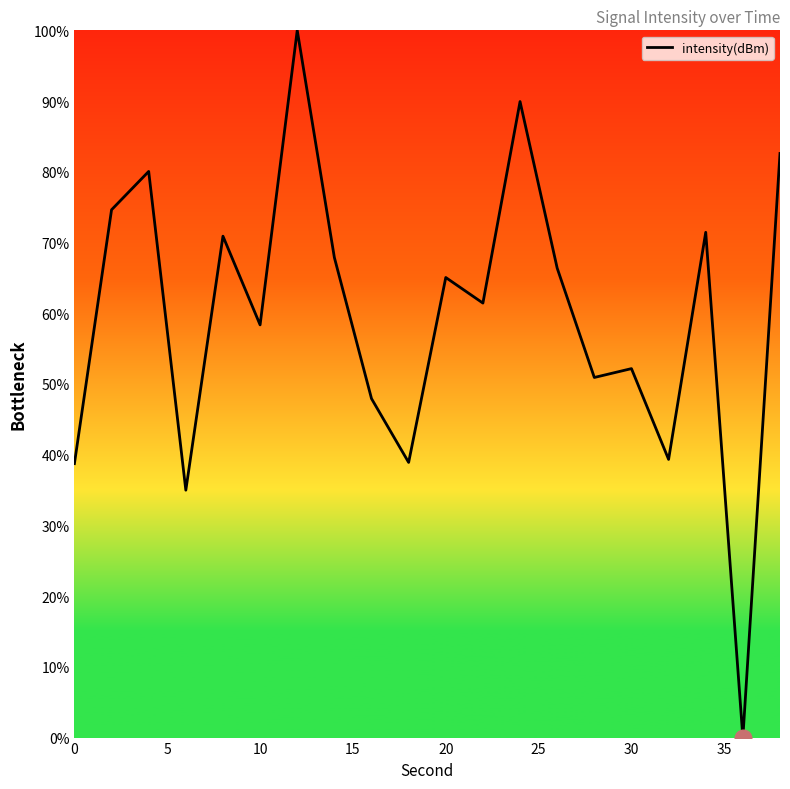

Does the chart have visible grid lines?

No